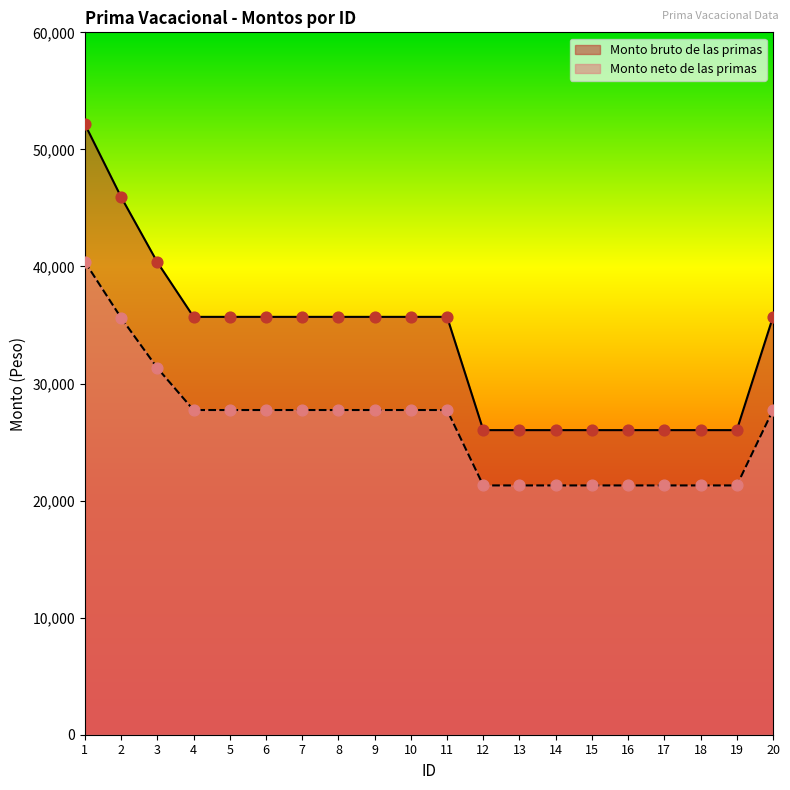

Is the value of Monto bruto de las primas at 17 greater than the value of Monto neto de las primas at 6?

No